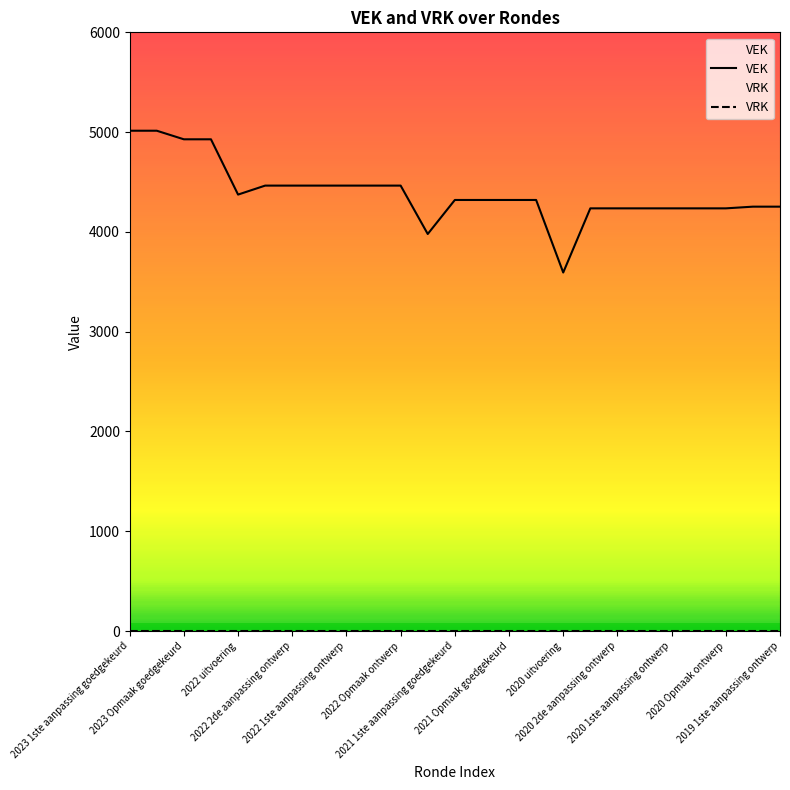

The chart shows a value of 4320 at 2021 1ste aanpassing goedgekeurd. True or false?

True